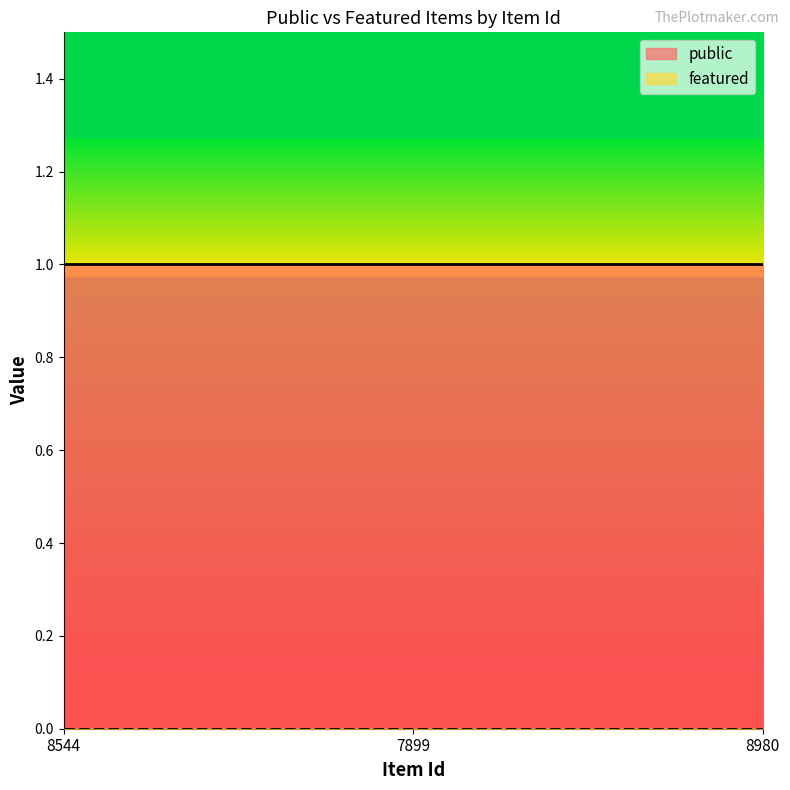

Reading left to right, what are all the values shown in this chart?

public: 1	1	1
featured: 0	0	0